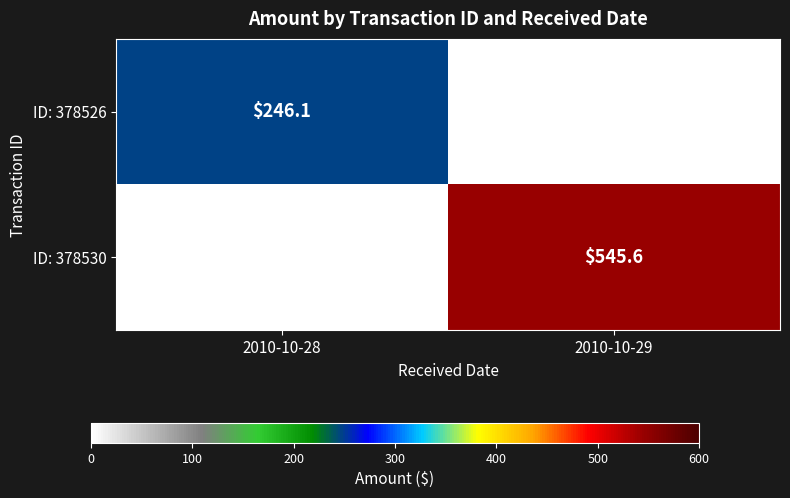

Is it true that ID: 378530 equals 216.9 at 2010-10-29?

False